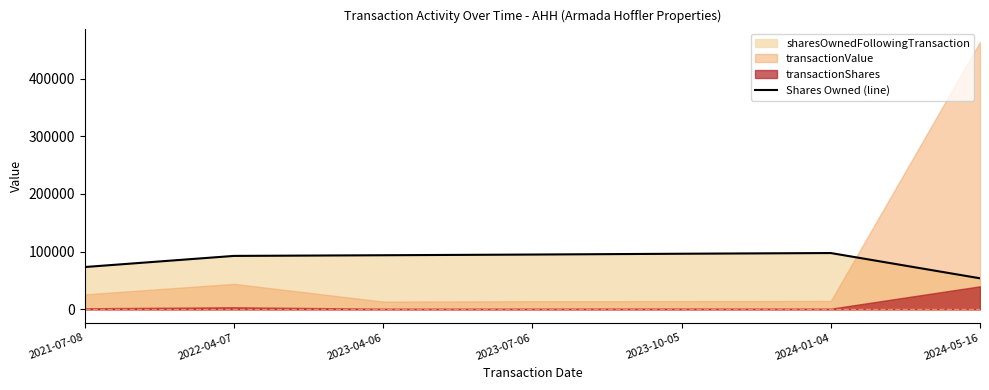

Where does the data first go above 93838?

2023-07-06